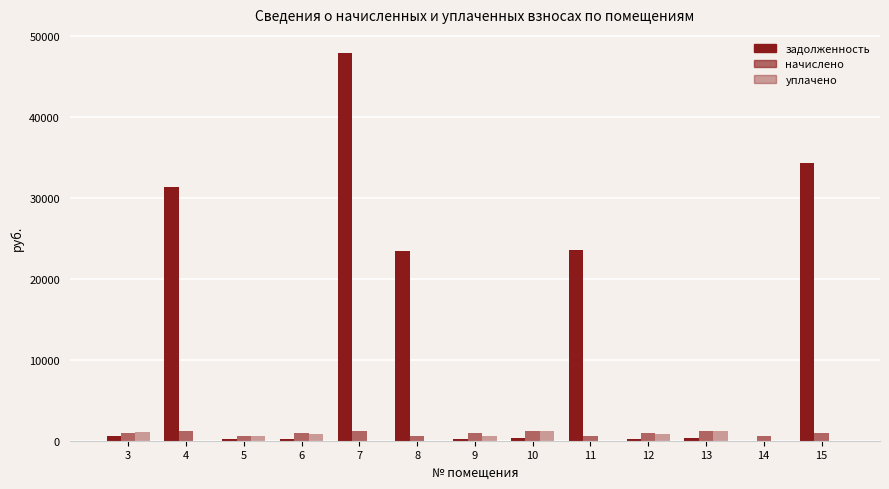

How many series are shown in this chart?

3